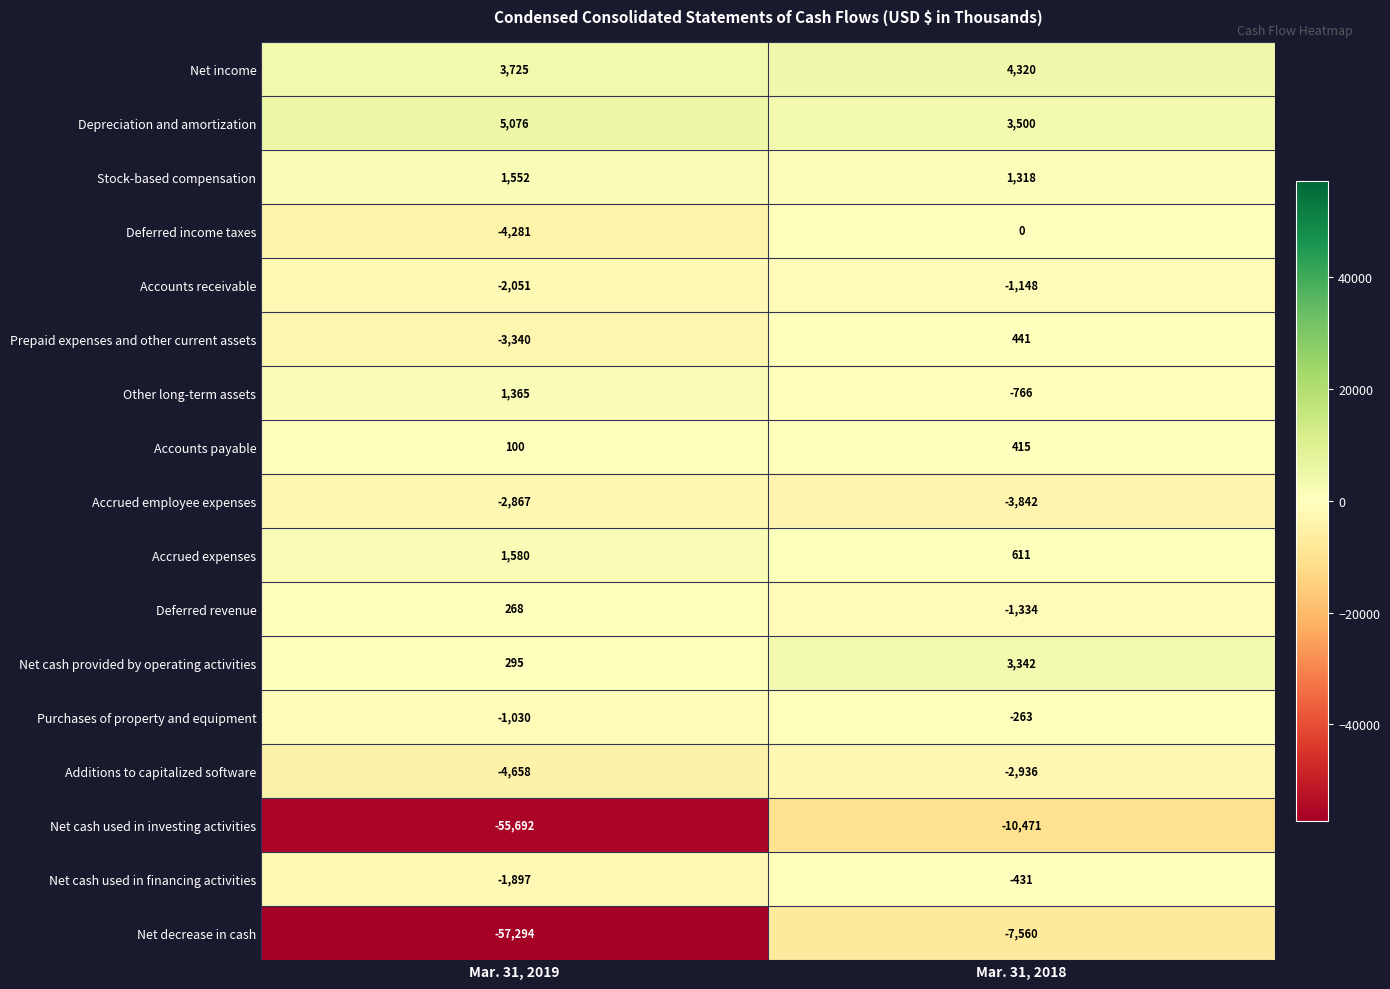

How many data points does each series have?

2